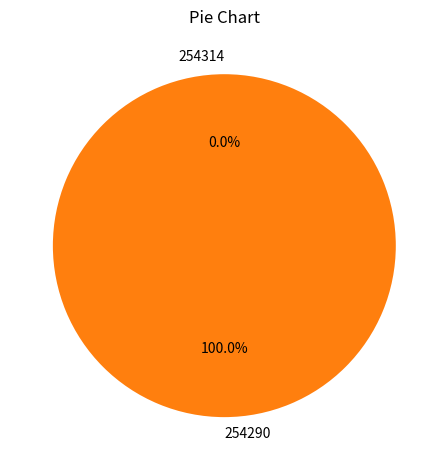

What is the majority slice?

254290